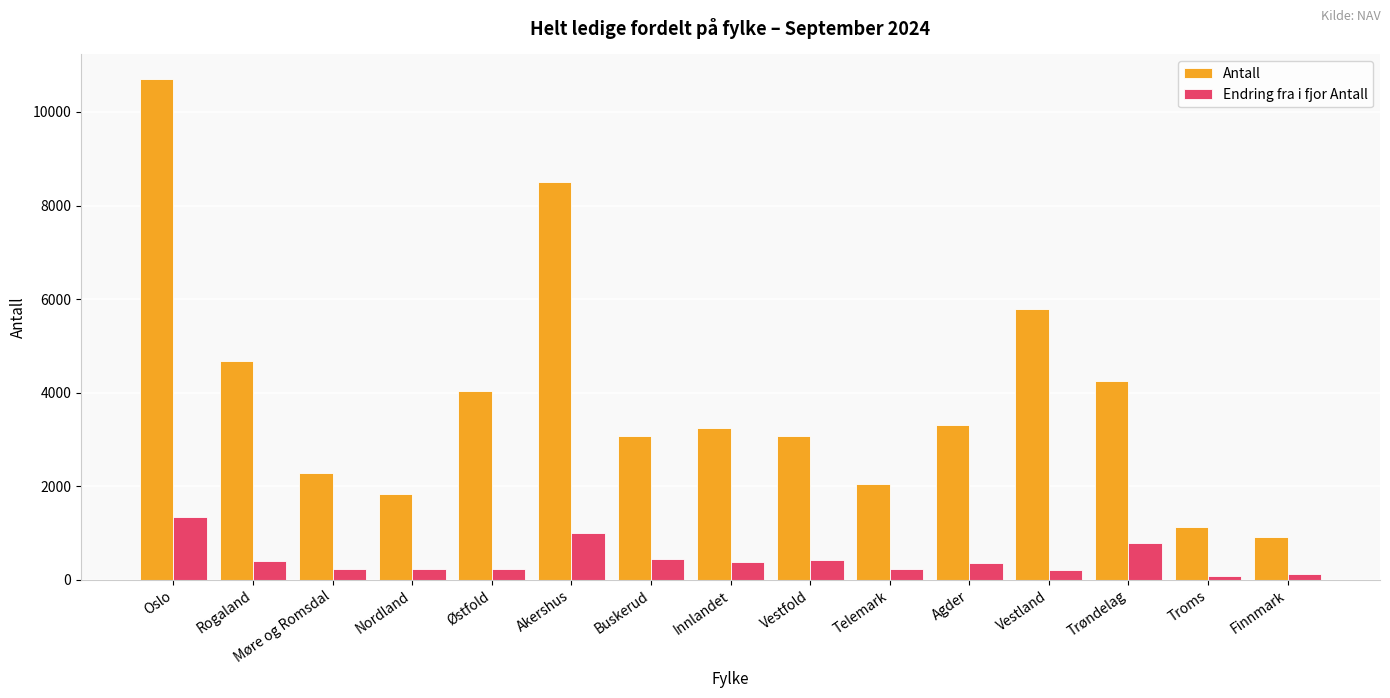

What is the difference between the second highest and second lowest values in the Antall series?

7362